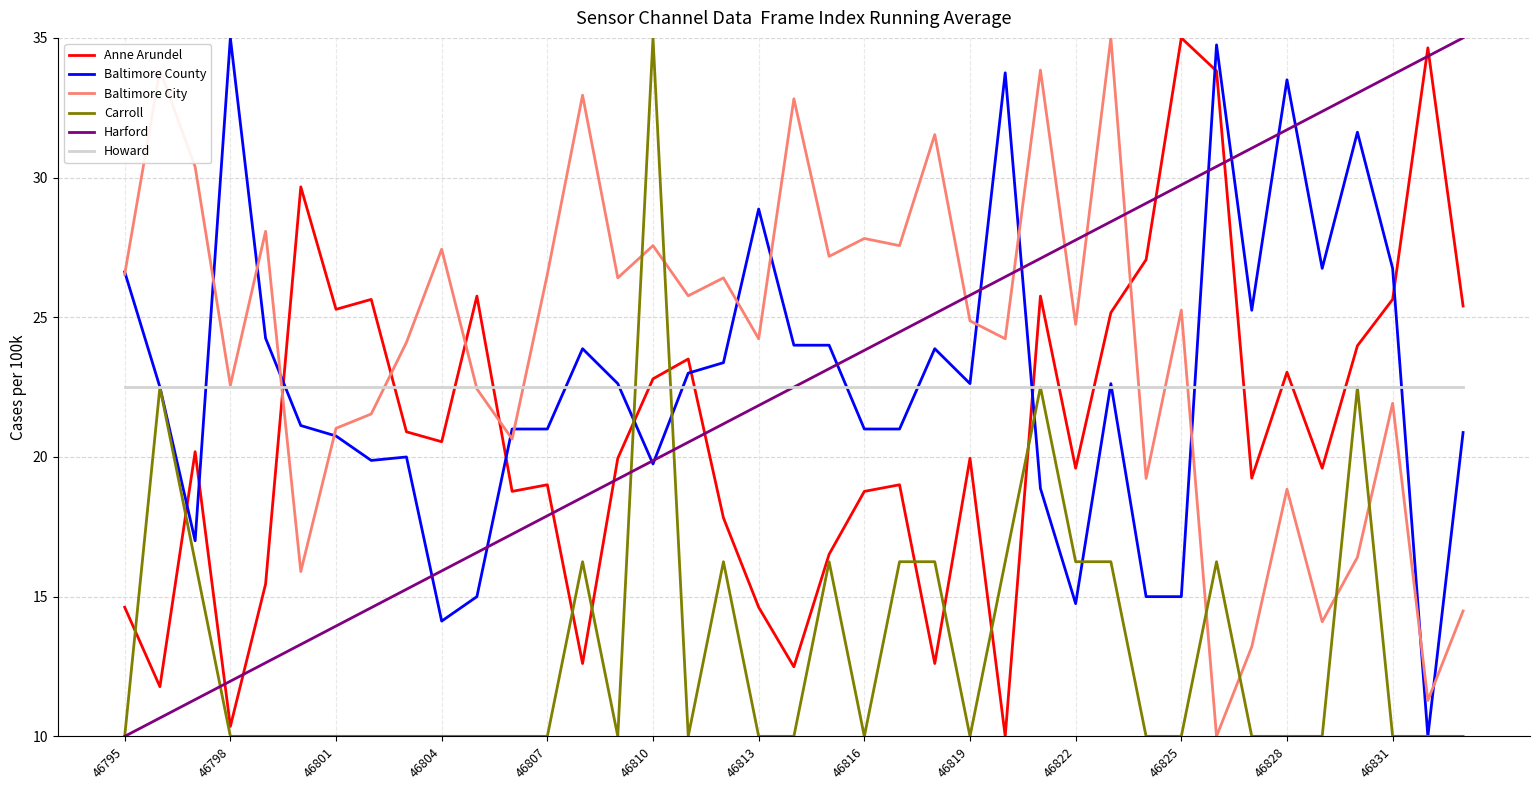

Which series has the largest total across all categories?

Baltimore City